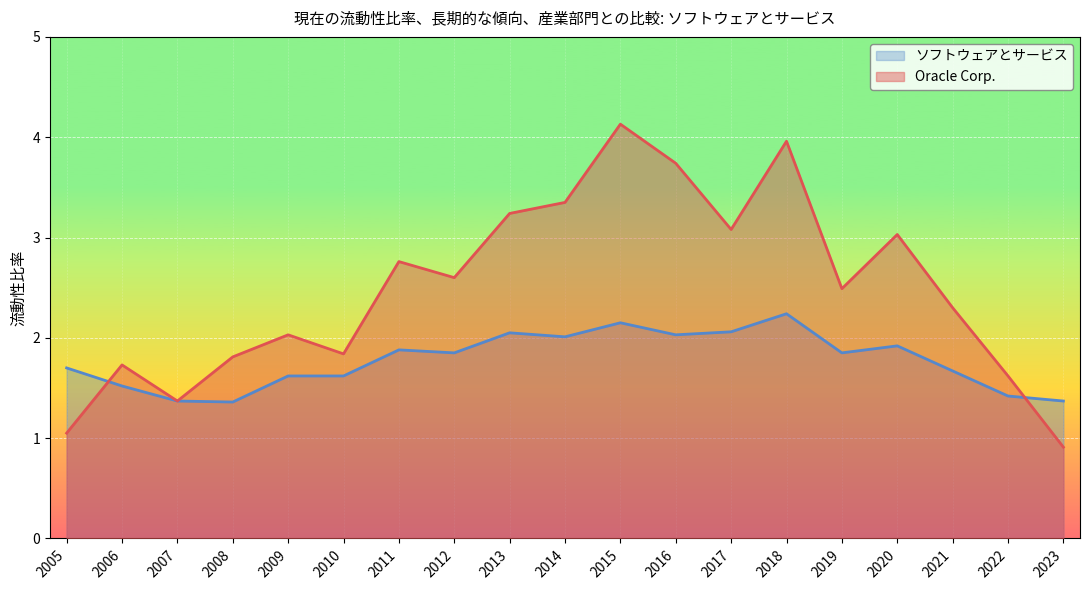

What is the approximate value of ソフトウェアとサービス at 2017?

2.1